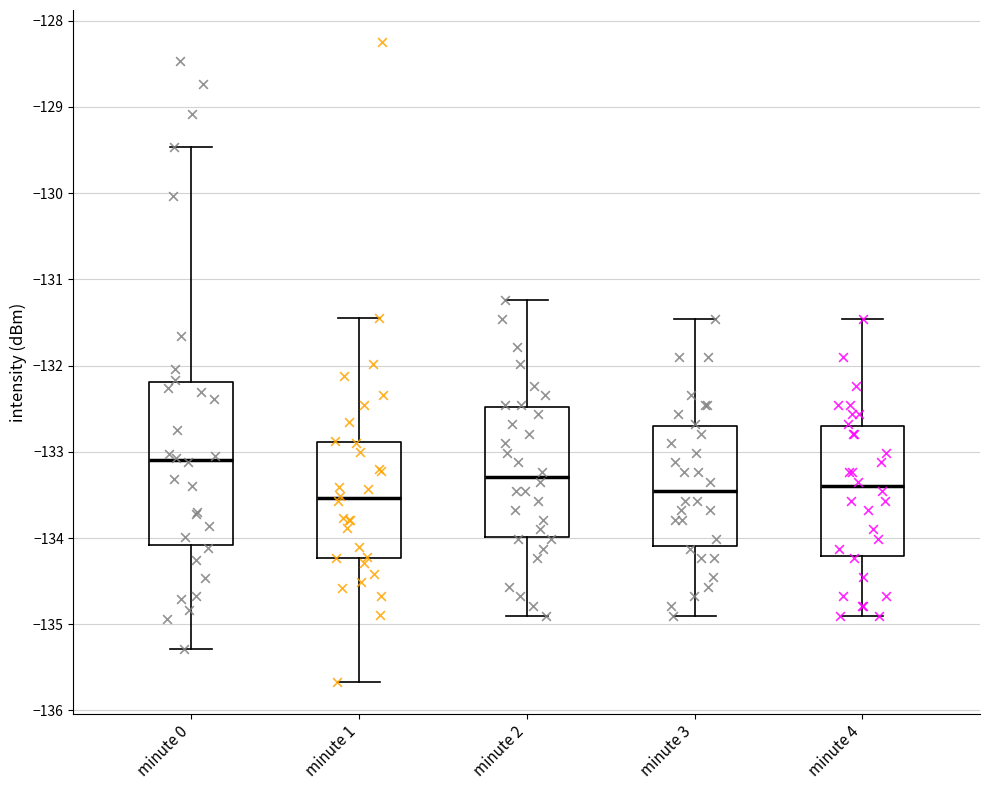

Reading left to right, transcribe this box plot: for each box, give where its median line is, the range the box spans, and where its two whiskers end, as read against the y-axis. The values are not printed on the chart, so give them approximately, as read against the axis.

minute 0: median -133.1, box -134.1 to -132.2, whiskers -135.3 to -129.5
minute 1: median -133.5, box -134.2 to -132.9, whiskers -135.7 to -131.4
minute 2: median -133.3, box -134.0 to -132.5, whiskers -134.9 to -131.2
minute 3: median -133.5, box -134.1 to -132.7, whiskers -134.9 to -131.5
minute 4: median -133.4, box -134.2 to -132.7, whiskers -134.9 to -131.5